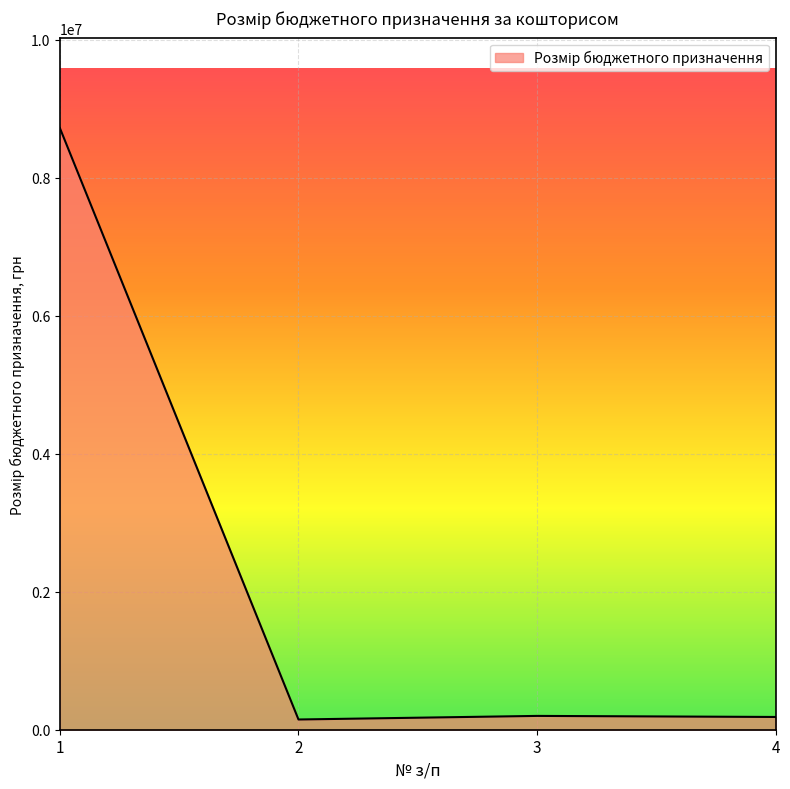

True or false: the data has more than 1 interior local peaks.

False